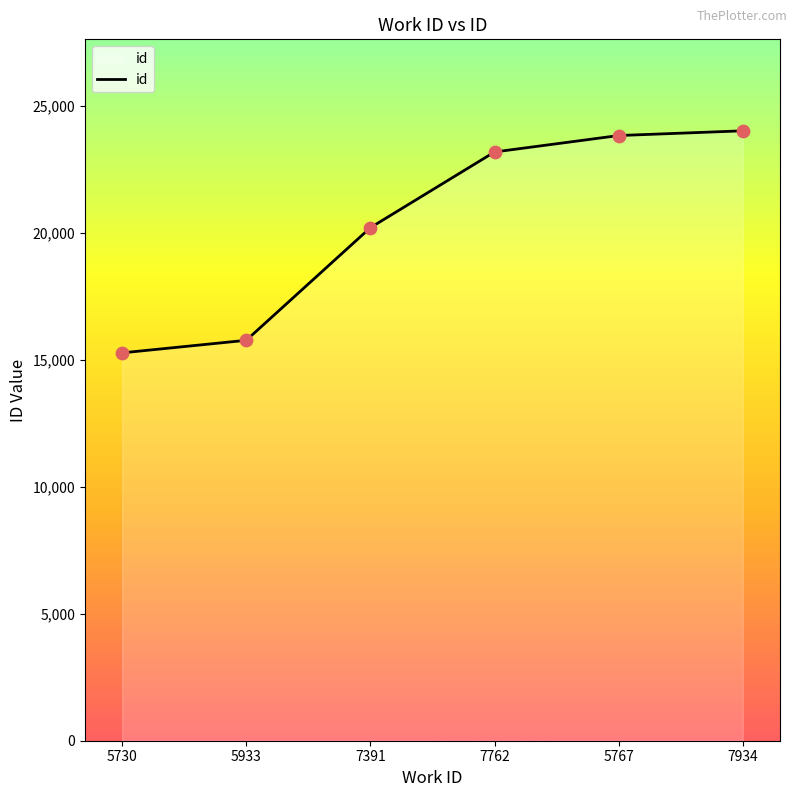

What is the ratio of the value at 5767 to the value at 7934?

1.0